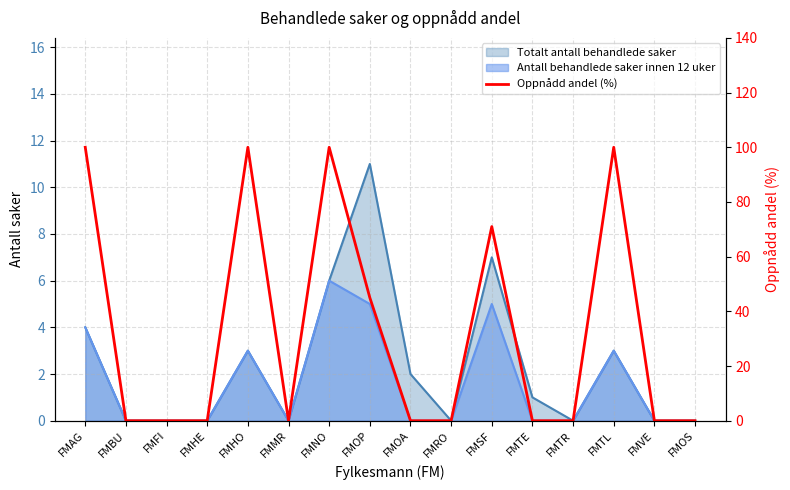

What position from the left is FMTL?

14